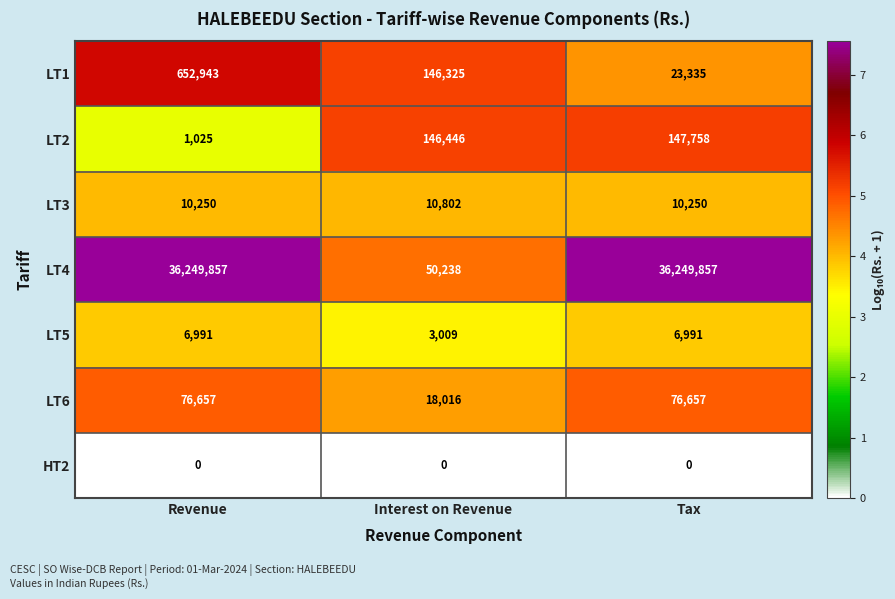

The value of LT2 at Interest on Revenue is 146446. True or false?

True